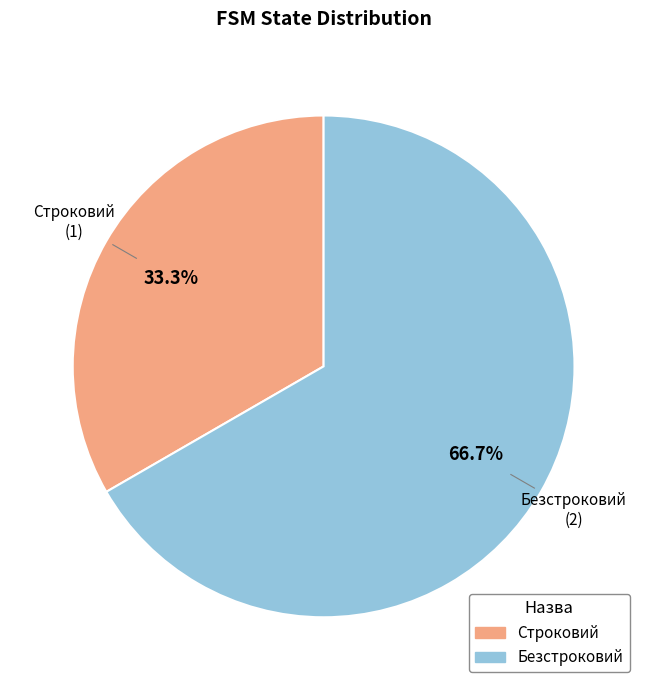

To the nearest percent, what percentage of the pie is Безстроковий?

67%